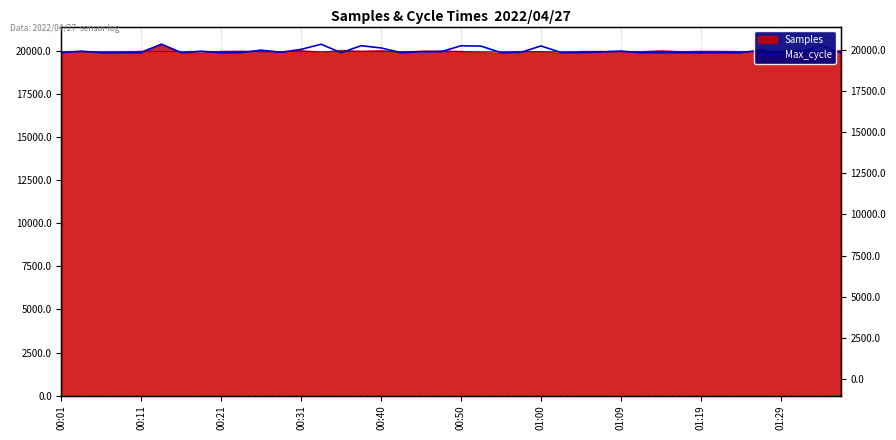

The Min_cycle series shows 11 at 18. True or false?

False